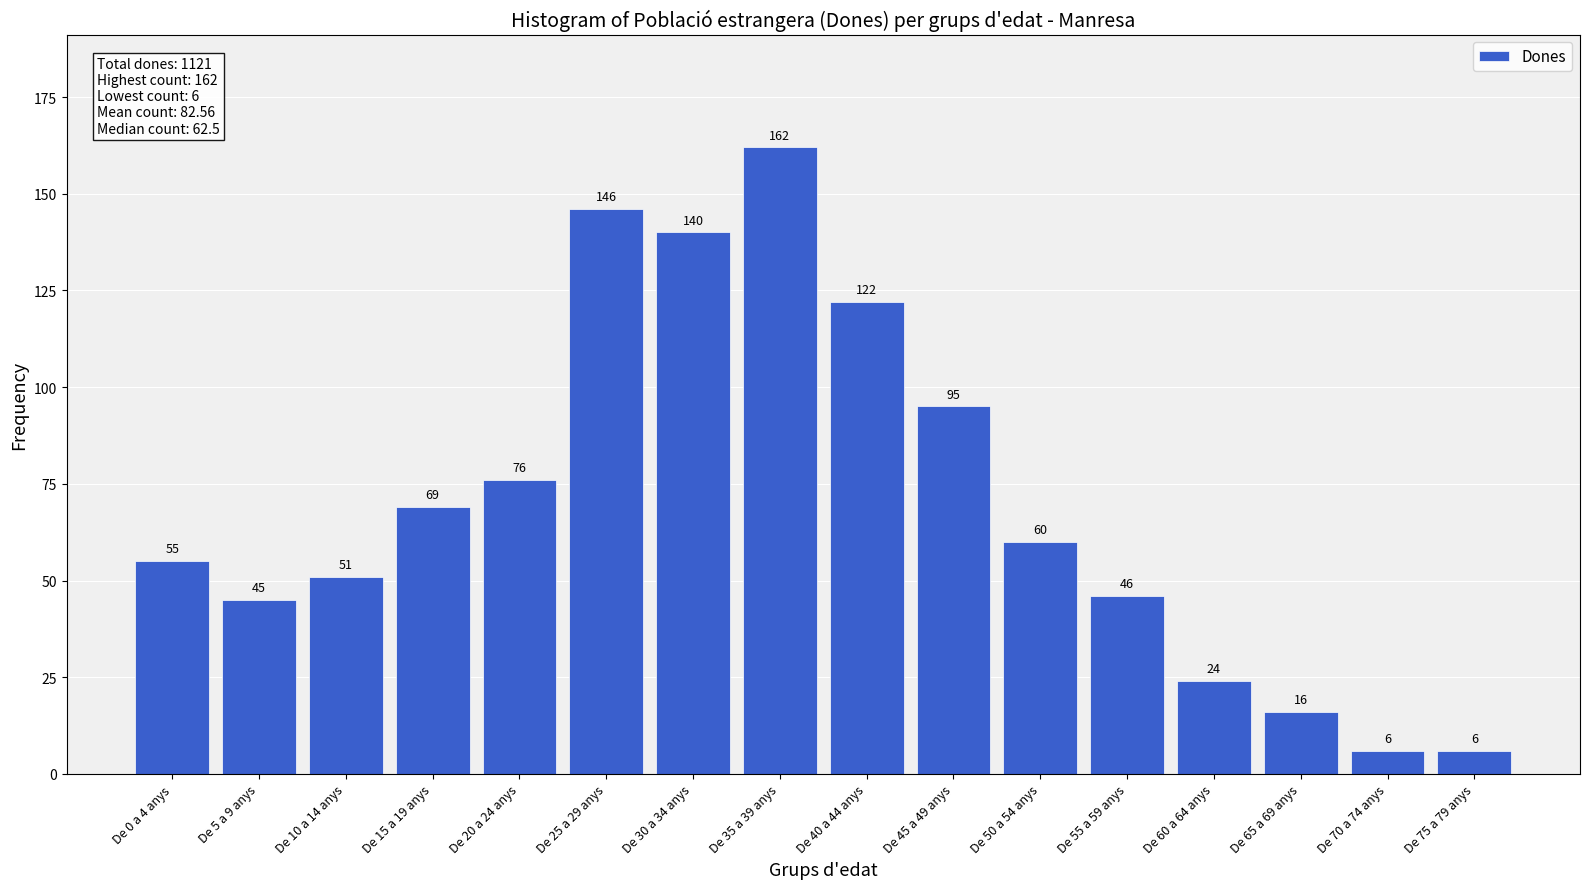

Reading left to right, list all the values displayed in this chart.

De 0 a 4 anys=55	De 5 a 9 anys=45	De 10 a 14 anys=51	De 15 a 19 anys=69	De 20 a 24 anys=76	De 25 a 29 anys=146	De 30 a 34 anys=140	De 35 a 39 anys=162	De 40 a 44 anys=122	De 45 a 49 anys=95	De 50 a 54 anys=60	De 55 a 59 anys=46	De 60 a 64 anys=24	De 65 a 69 anys=16	De 70 a 74 anys=6	De 75 a 79 anys=6